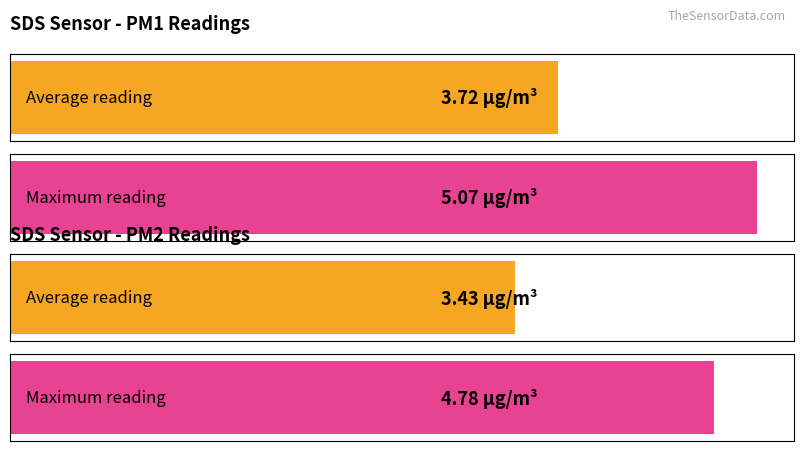

What is the maximum value for SDS_P2?

4.8